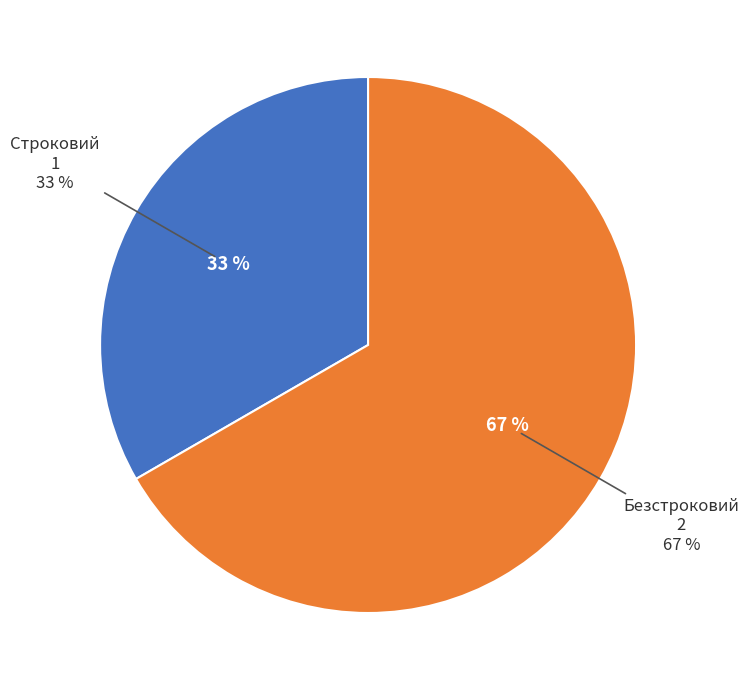

Which slice represents more than half of the pie?

Безстроковий